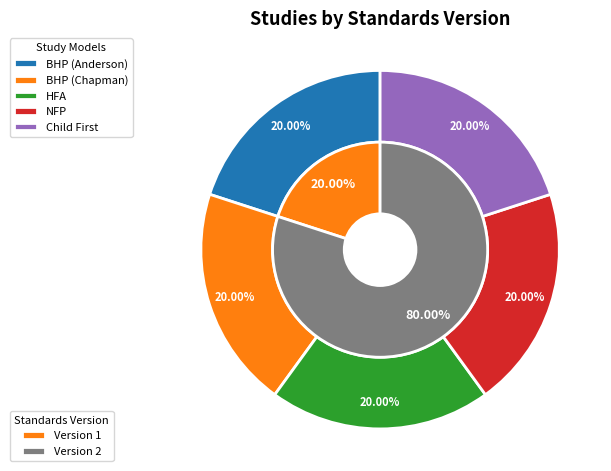

How many segments does this pie chart have?

5